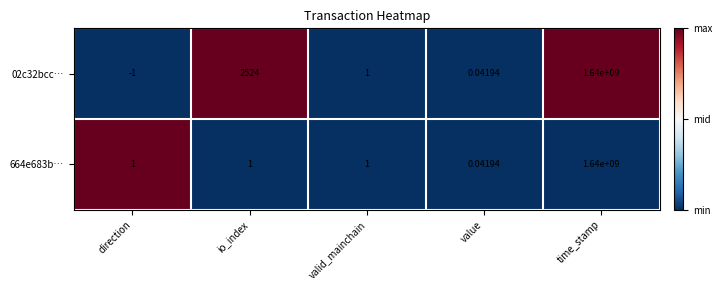

Rank the categories by 02c32bcc… value from highest to lowest.

time_stamp, io_index, valid_mainchain, value, direction